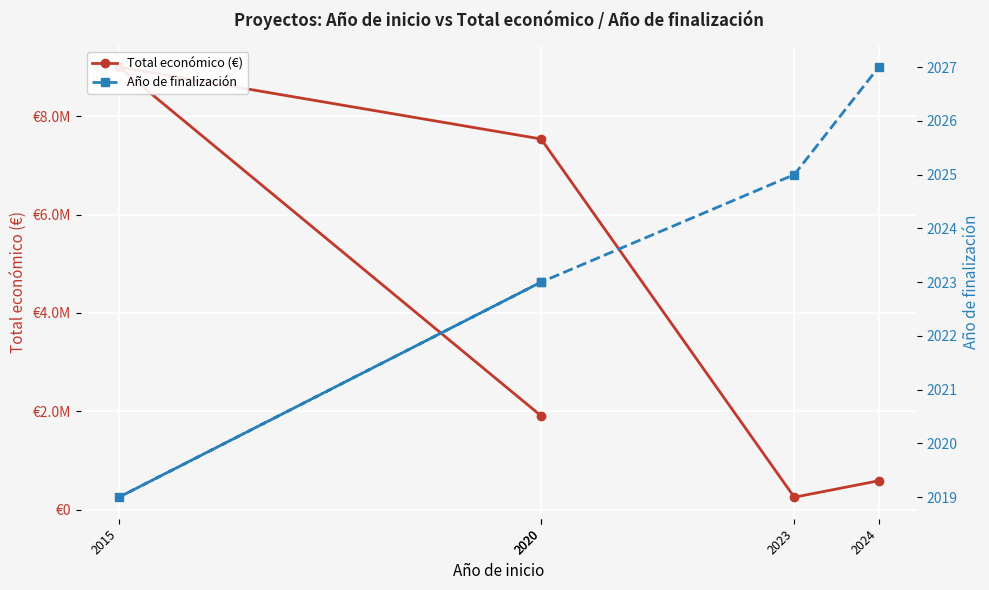

Which category has the lowest value in the Año de finalización series?

2015